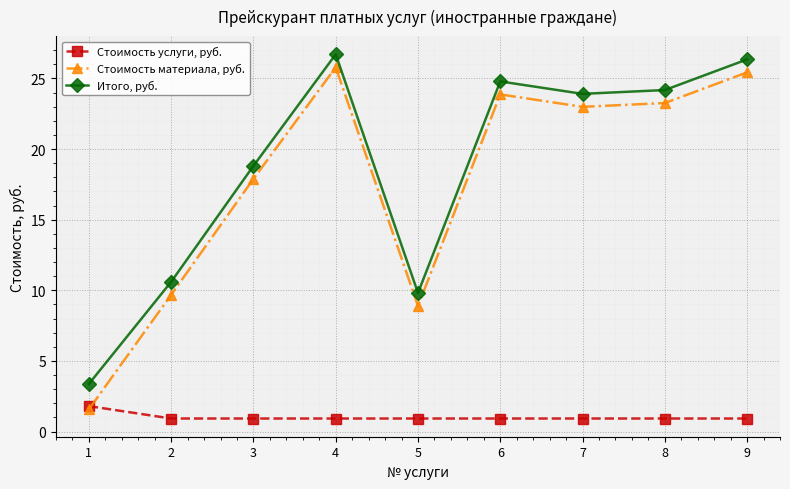

How many lines are shown in the chart?

3